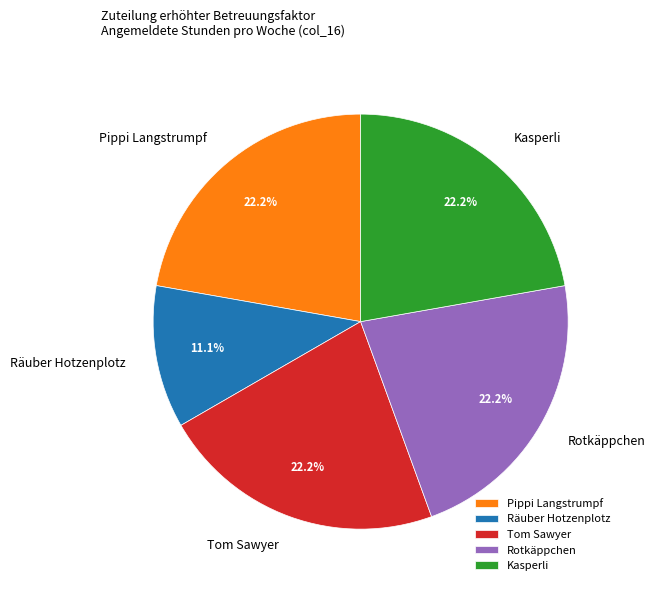

The Räuber Hotzenplotz slice represents 11% of the pie. True or false?

True